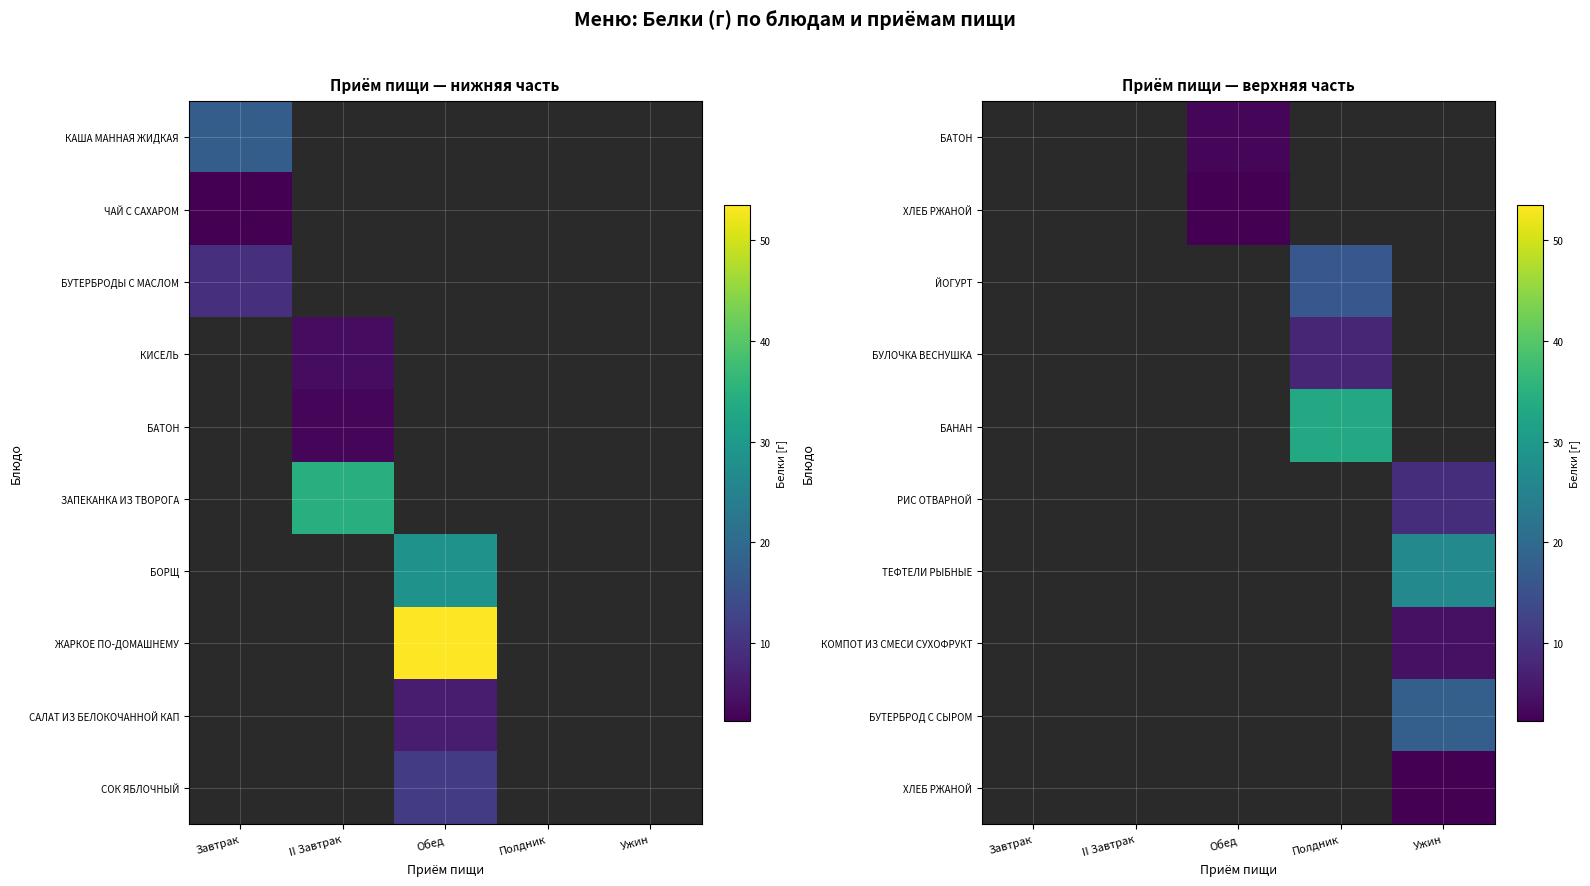

Which category has the lowest value across all series?

Обед